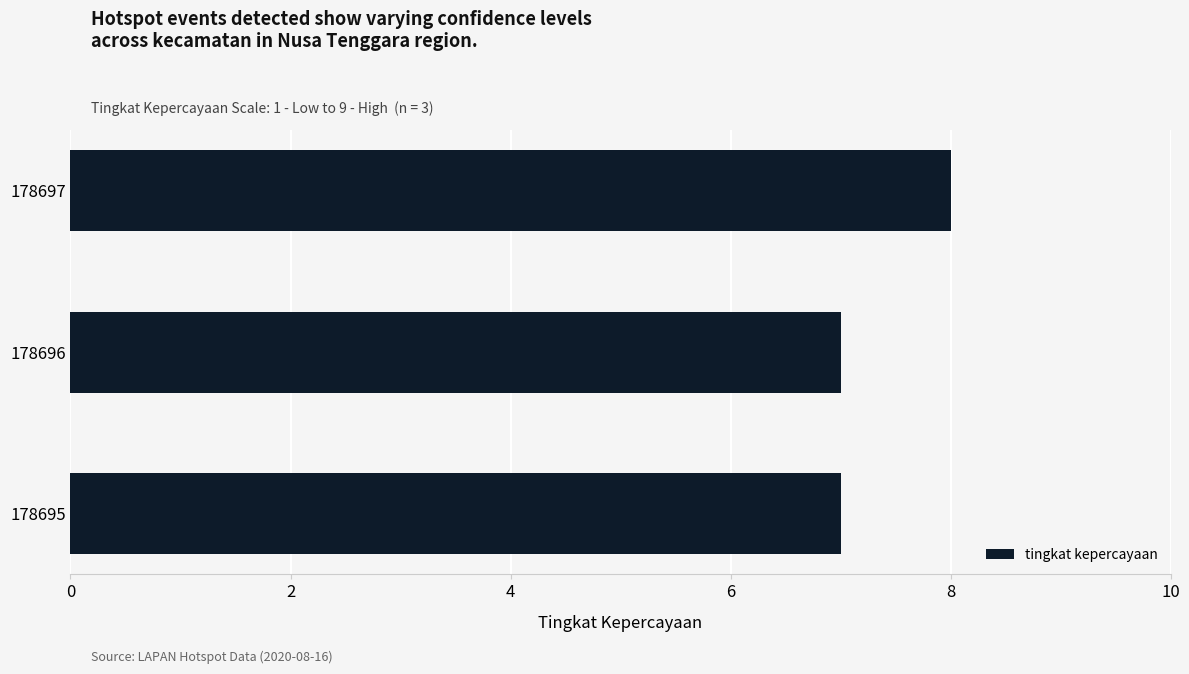

Which label corresponds to the largest value in the chart?

178697